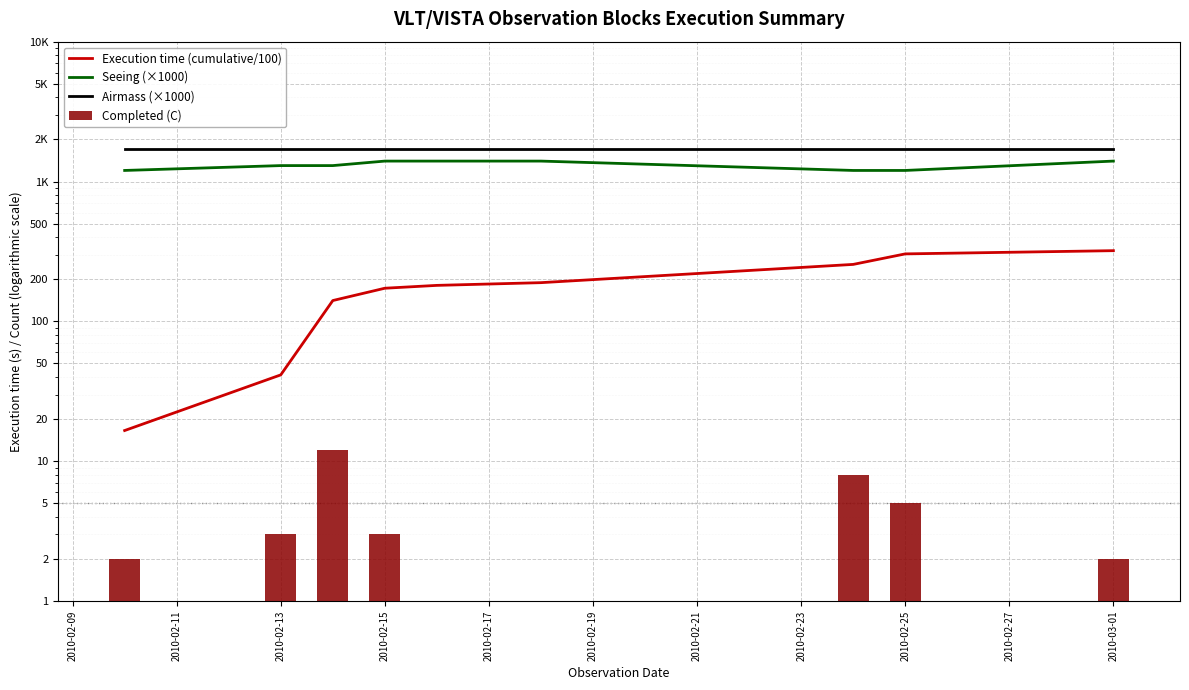

Between 2010-02-19 and 2010-02-21, which series saw the biggest shift?

Seeing (×1000)